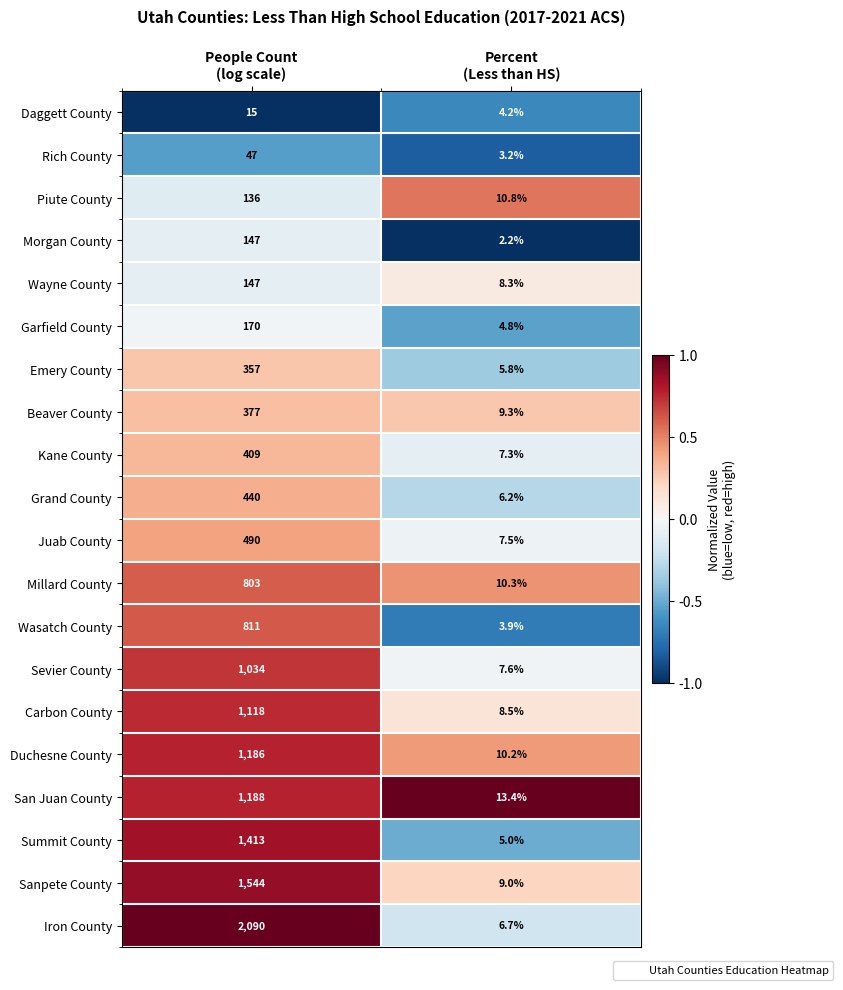

What is the average value of the San Juan County series?

600.7